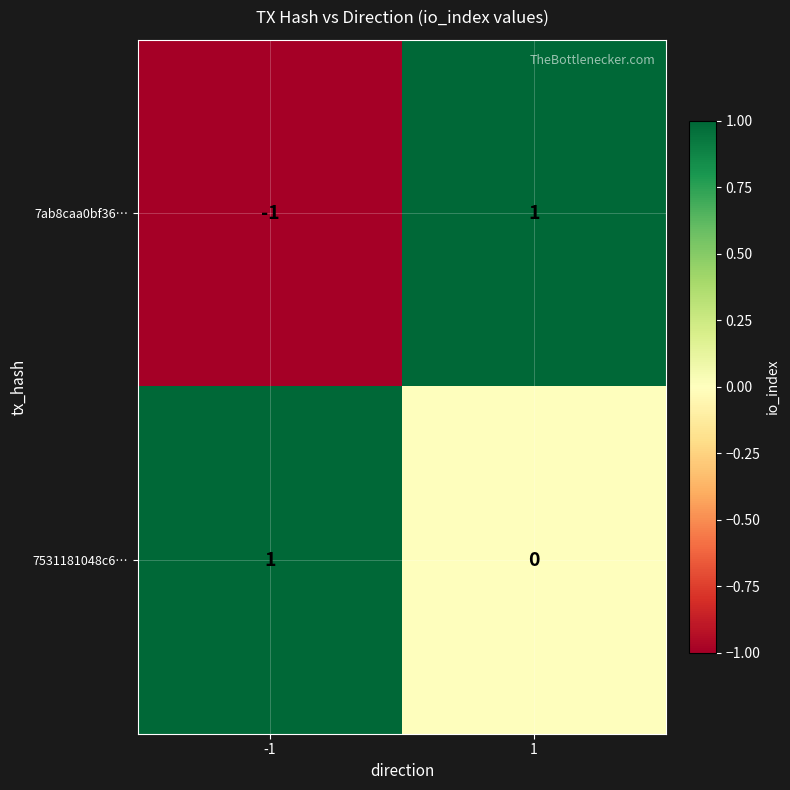

Reading left to right, transcribe all the data shown in this chart.

7ab8caa0bf36…: -1	1
7531181048c6…: 1	0